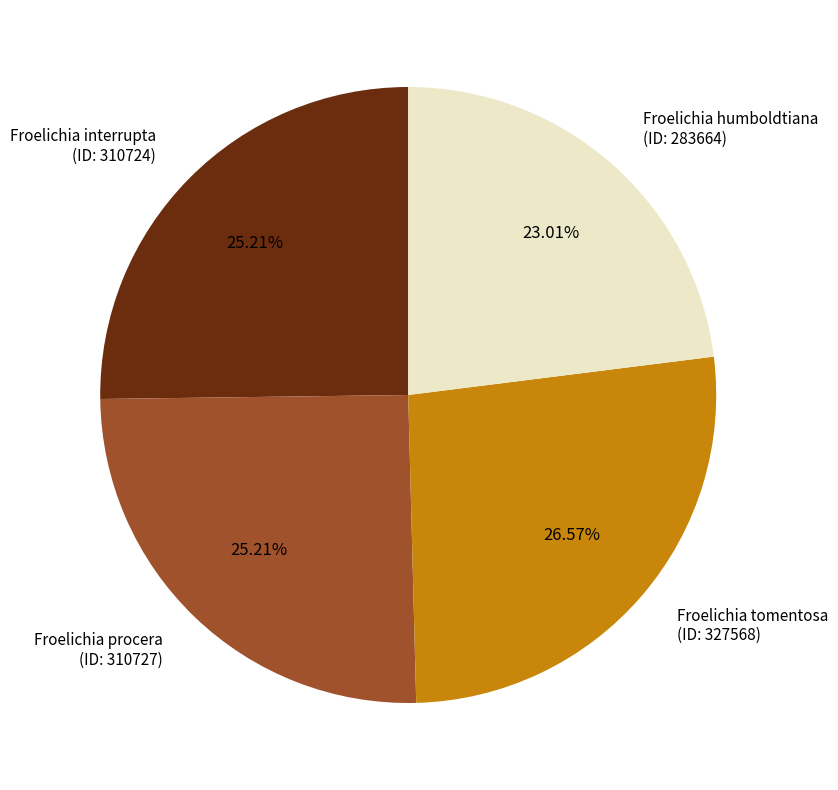

Which category has the biggest portion of the pie?

Froelichia tomentosa (ID: 327568)